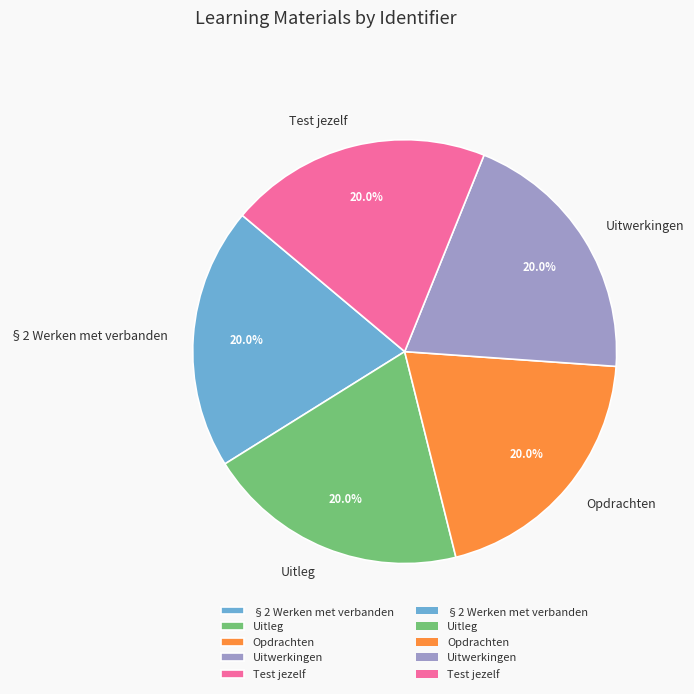

How much of the chart is everything except §2 Werken met verbanden?

80.0%